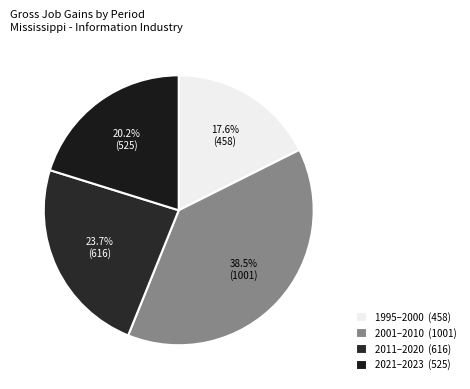

Which category has the smallest portion of the pie?

1995–2000 (458)